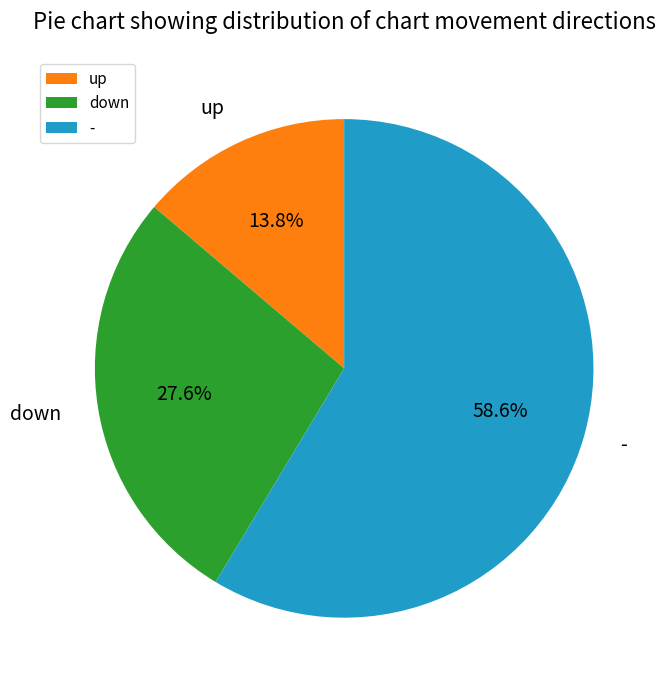

Between - and down, which is larger?

-